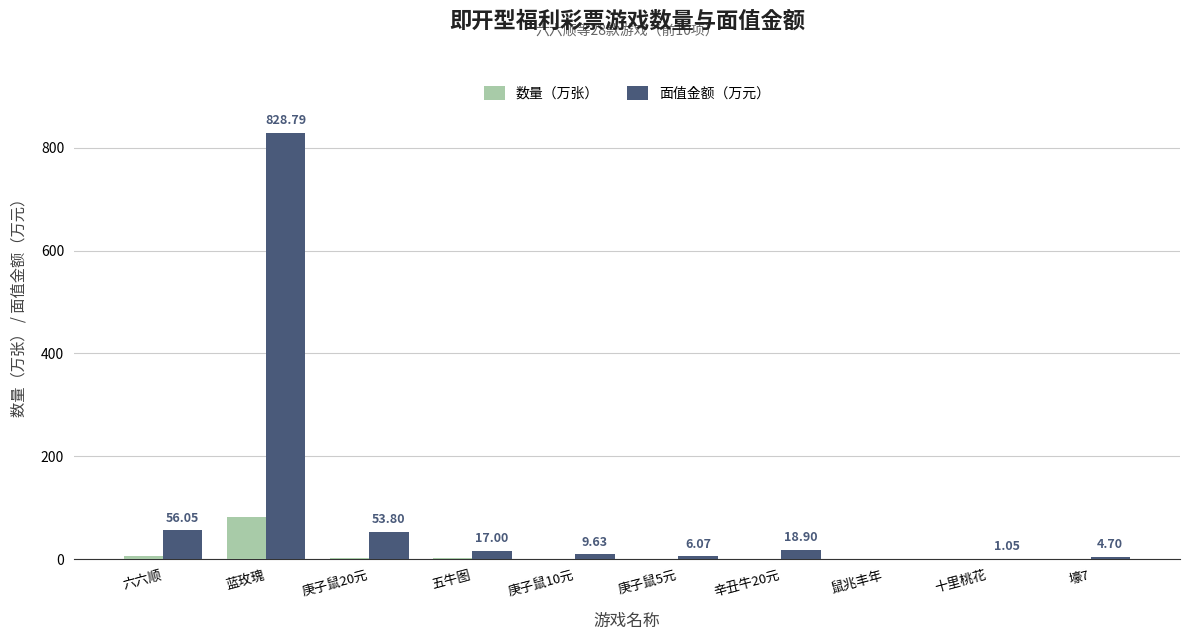

Which series has the largest total across all categories?

面值金额（万元）